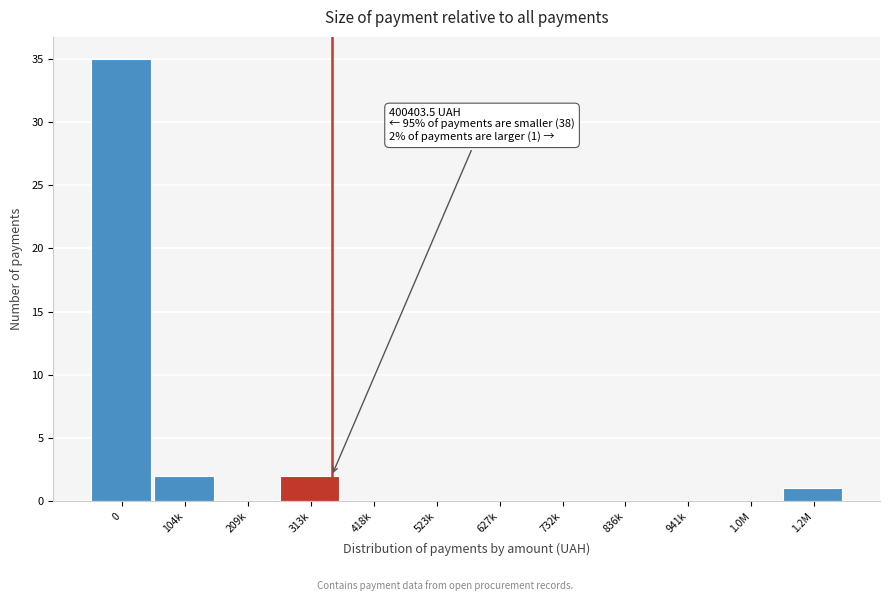

Reading right to left, extract all data points from this chart.

1.2M=1	1.0M=0	941k=0	836k=0	732k=0	627k=0	523k=0	418k=0	313k=2	209k=0	104k=2	0=35